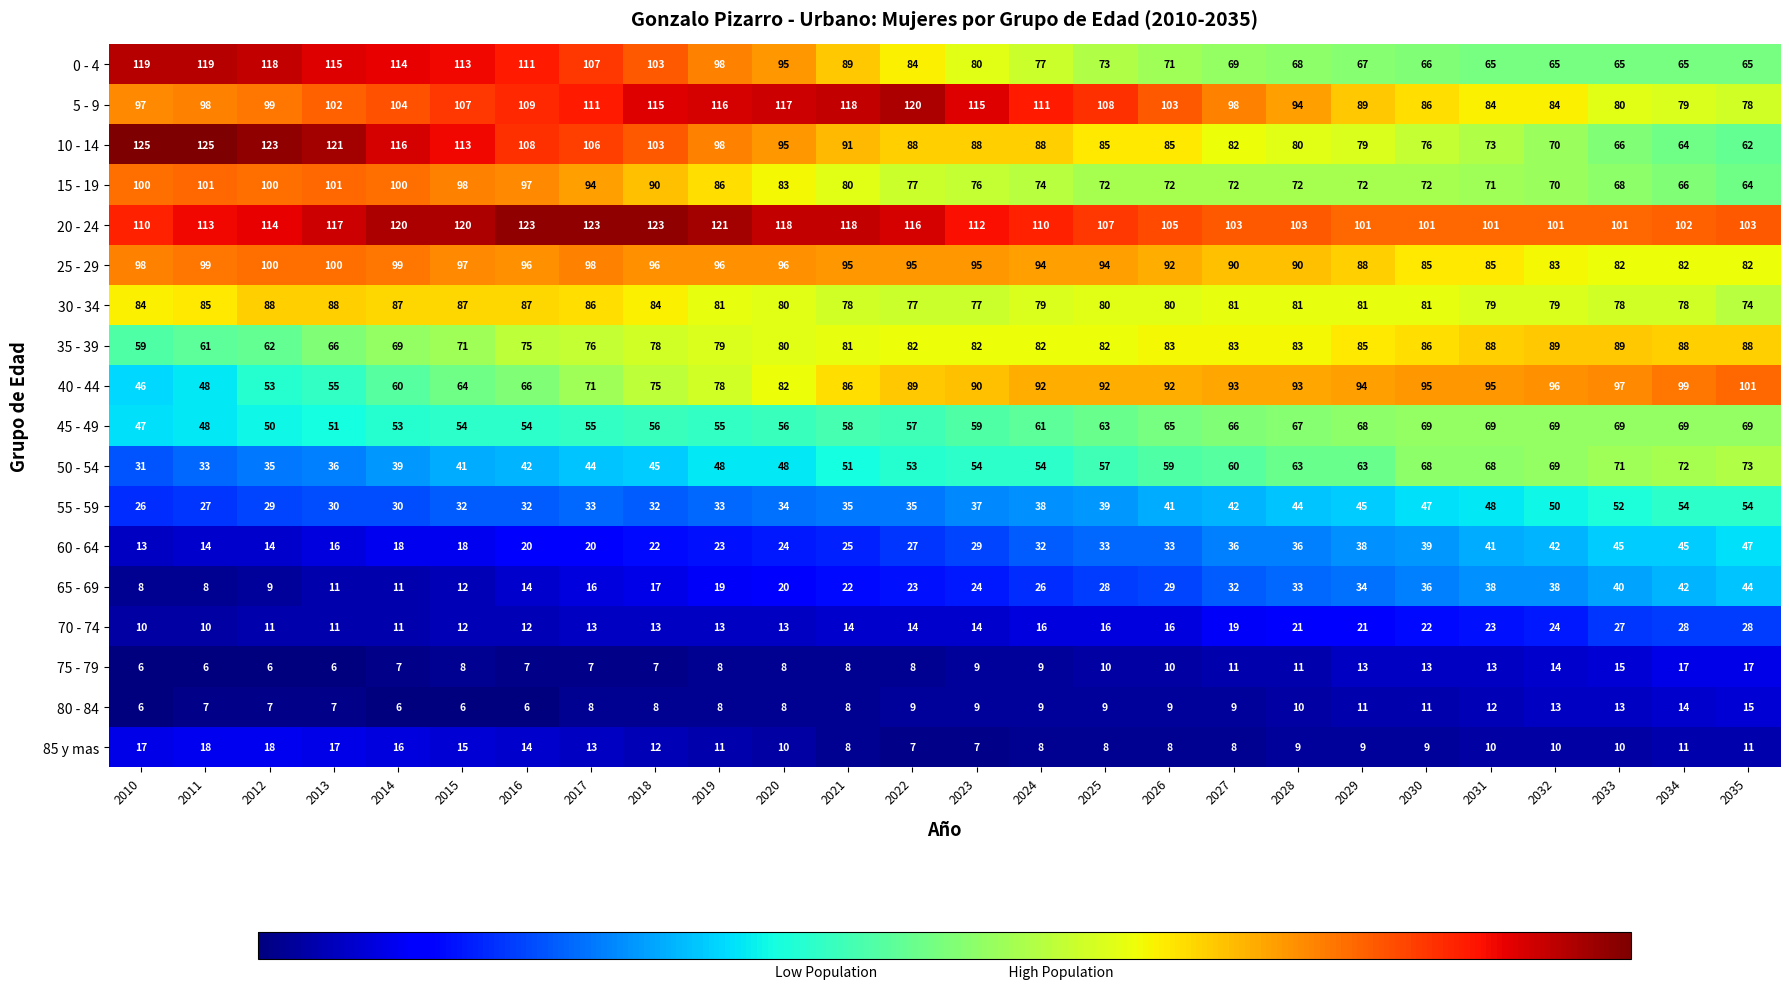

At 2035, list the series in order from smallest to largest.

85 y mas, 80 - 84, 75 - 79, 70 - 74, 65 - 69, 60 - 64, 55 - 59, 10 - 14, 15 - 19, 0 - 4, 45 - 49, 50 - 54, 30 - 34, 5 - 9, 25 - 29, 35 - 39, 40 - 44, 20 - 24